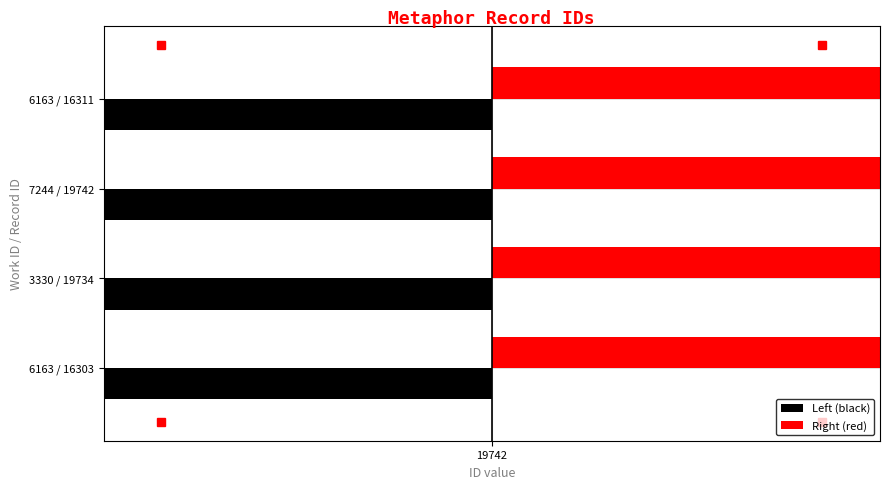

Does the chart contain stacked bars?

No